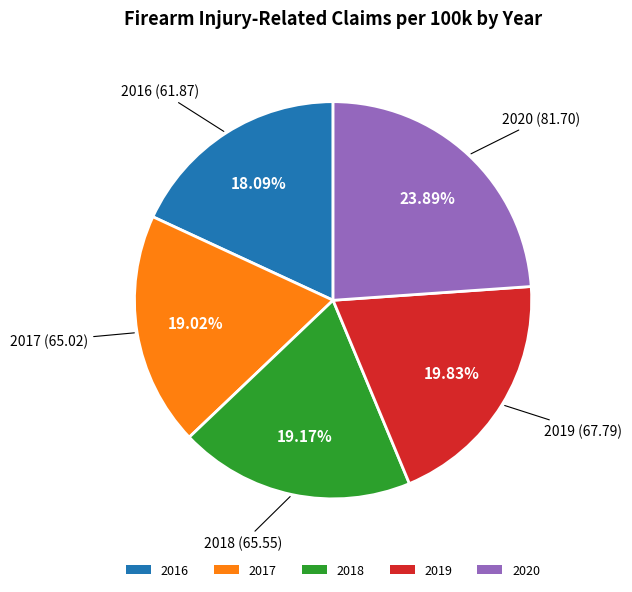

The 2019 slice represents 20% of the pie. True or false?

True